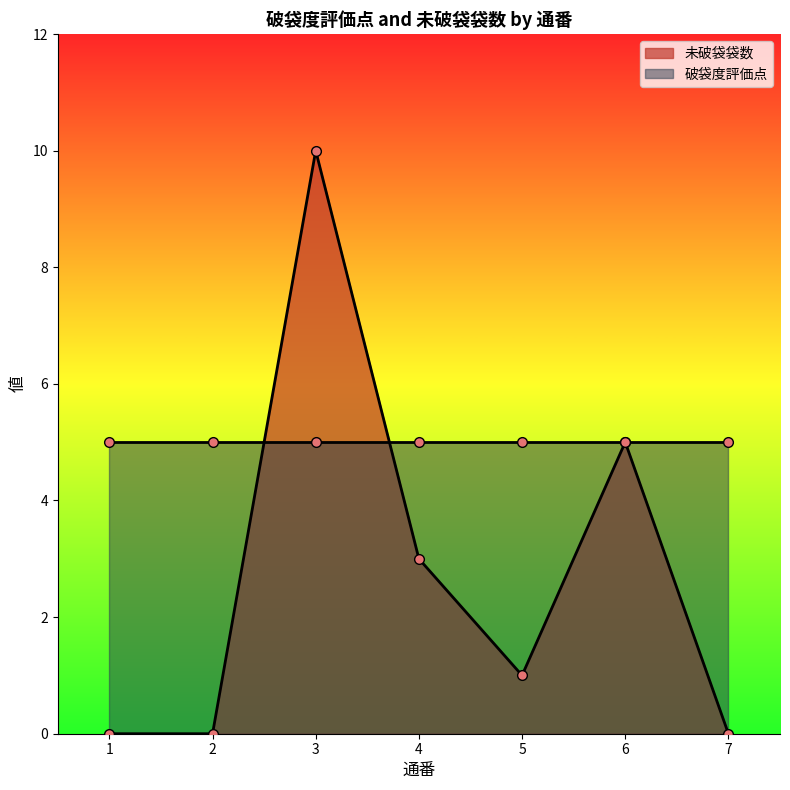

The value at 7 is 0. True or false?

True